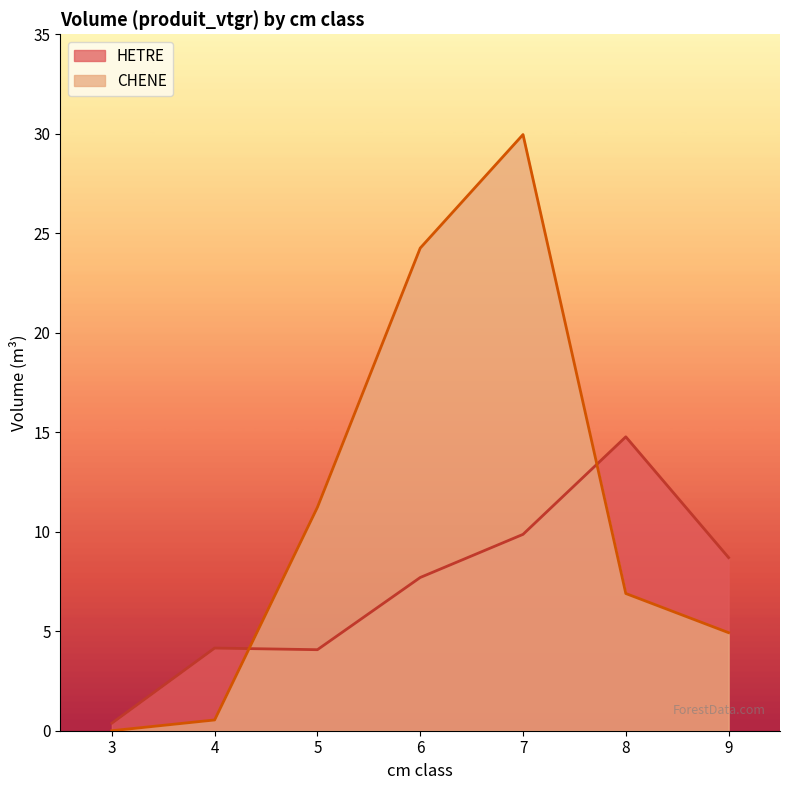

How many lines are shown in the chart?

2